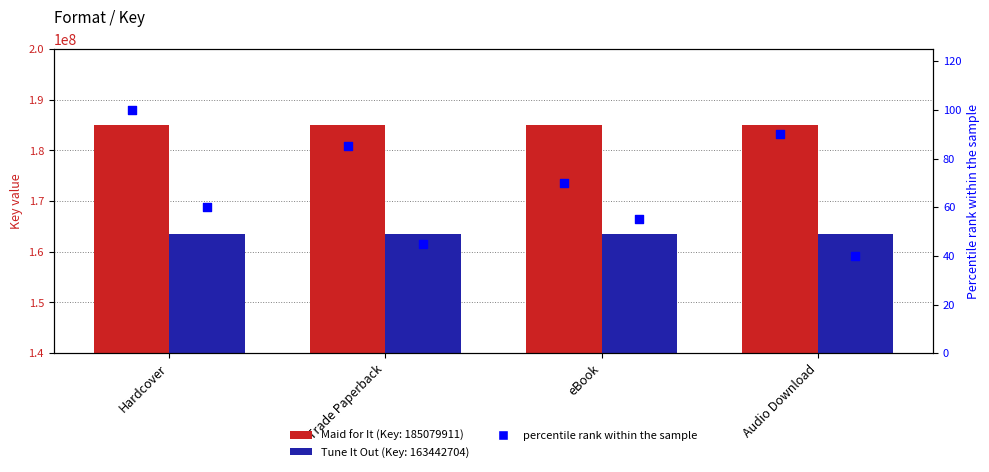

At which category is the sum across all series the highest?

Hardcover